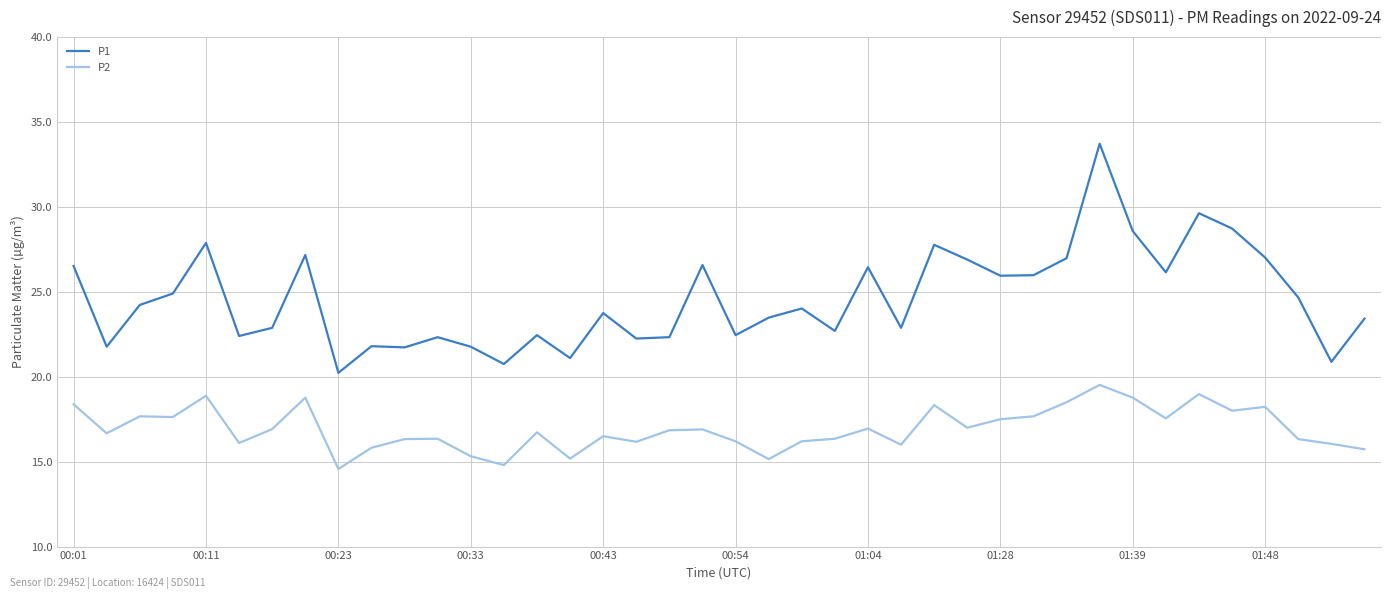

True or false: P1 has more than 2 points higher than both neighbors.

True